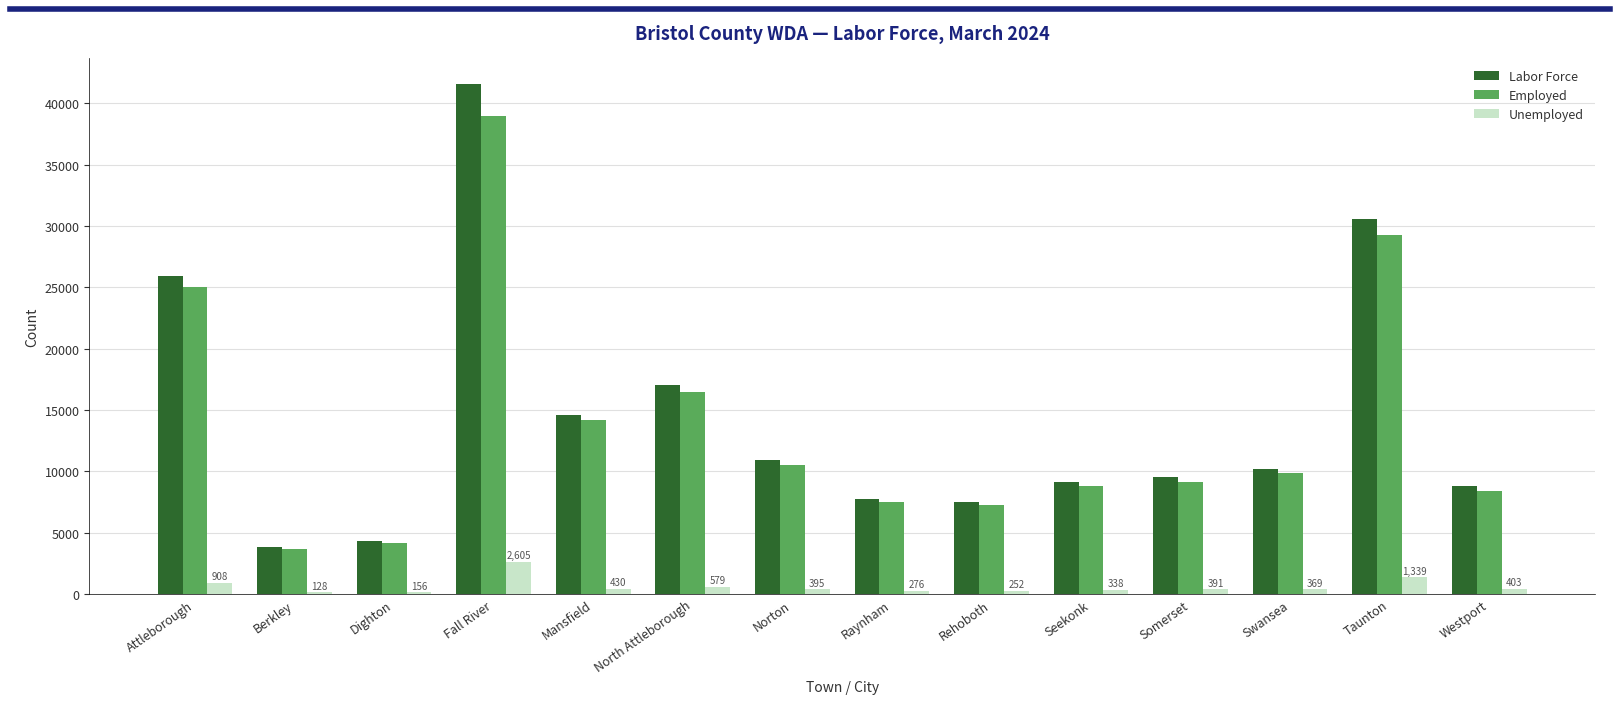

At which label is Employed closest to 21326?

Attleborough